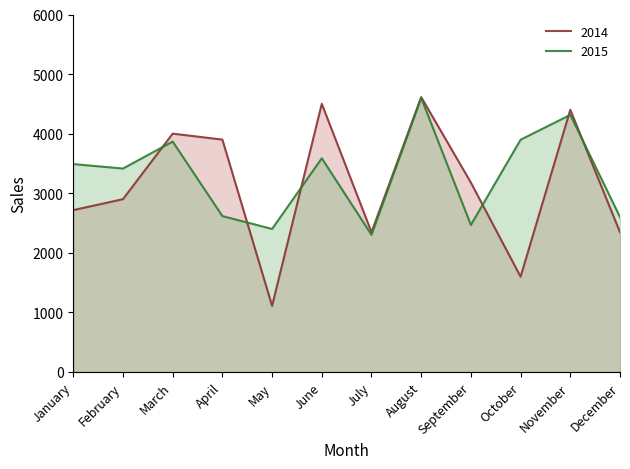

At which category does 2015 reach its first local peak?

March